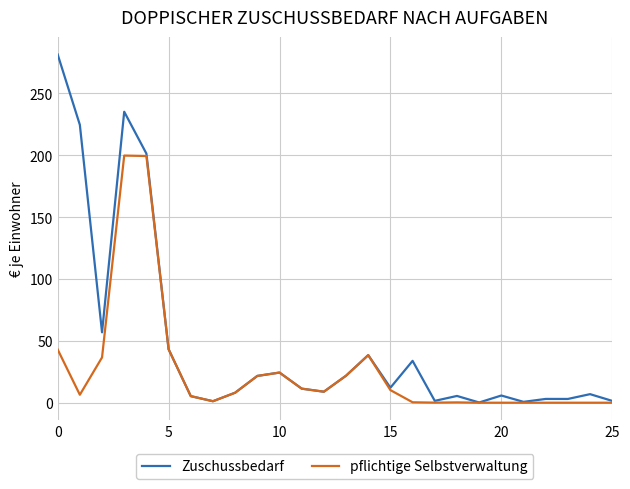

Which series has the largest total across all categories?

Zuschussbedarf